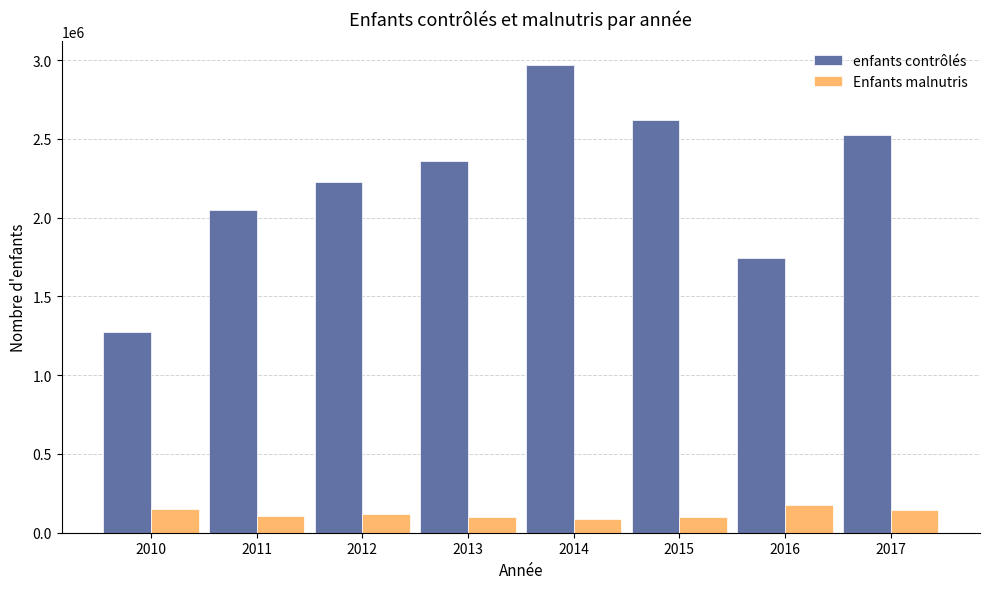

At which label does enfants contrôlés reach its minimum?

2010